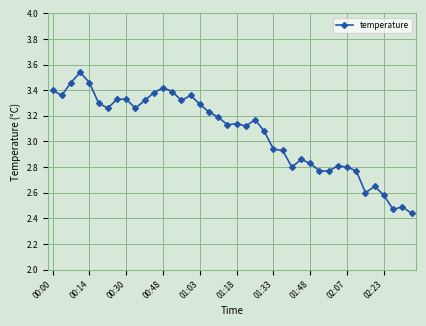

What is the sum of all values?

122.8